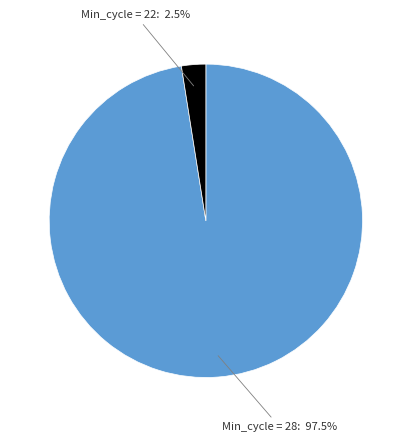

What is the largest slice in the pie chart?

Min_cycle = 28